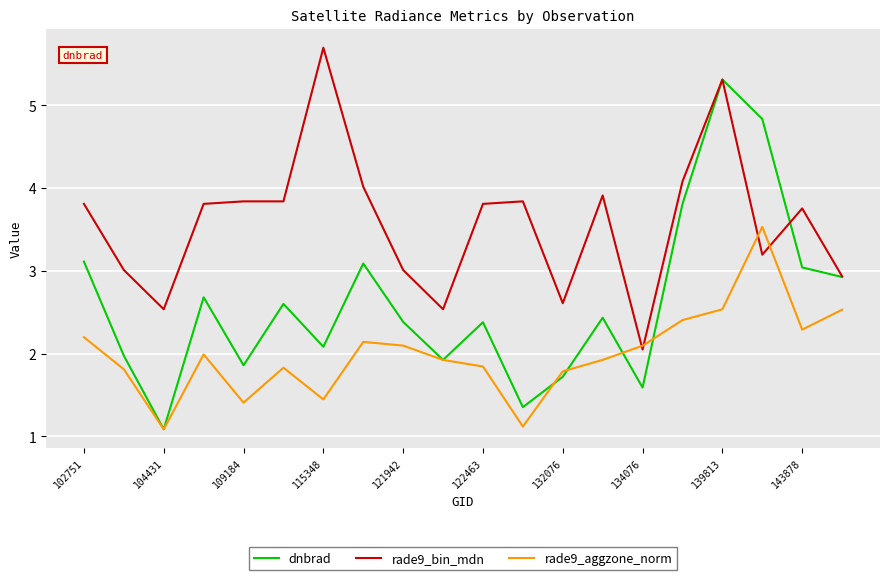

What is the maximum value shown in the chart?

5.7